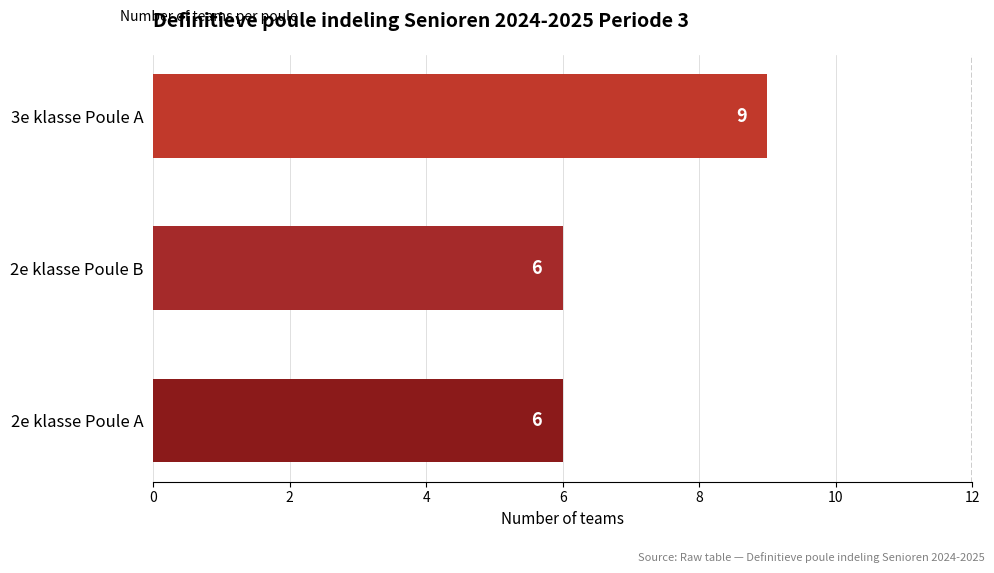

The chart shows a value of 6 at 2e klasse Poule B. True or false?

True